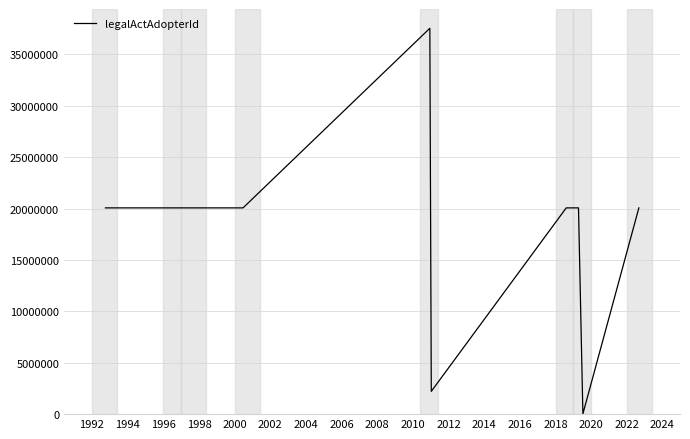

Does the chart have visible grid lines?

Yes